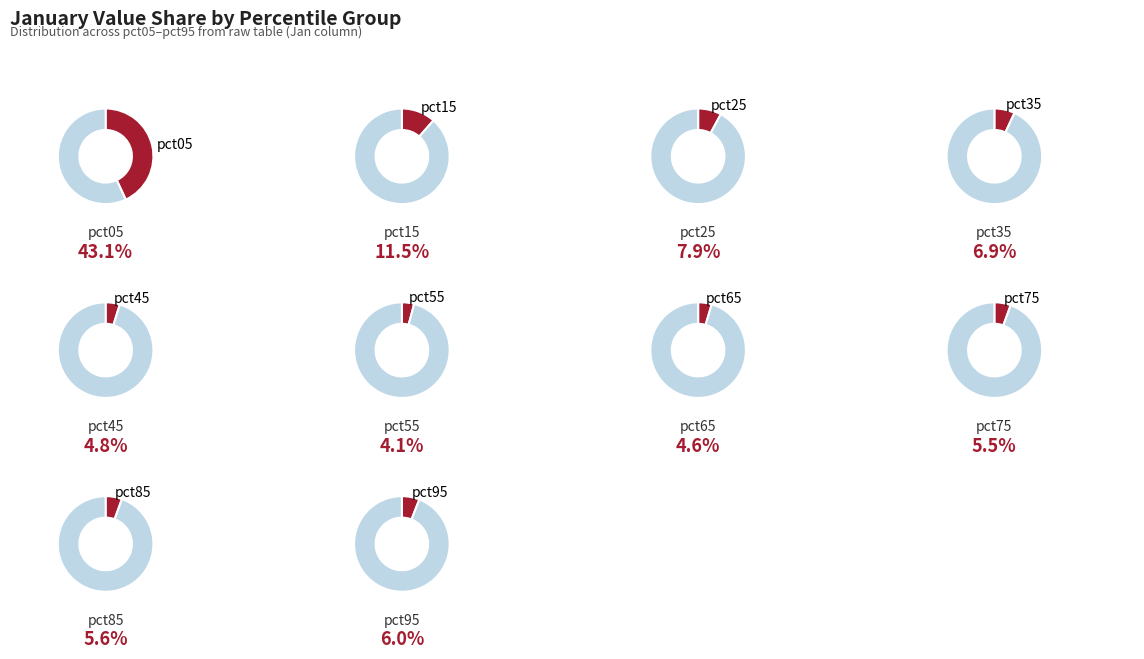

Is it true that pct25 is 2% of the pie?

False